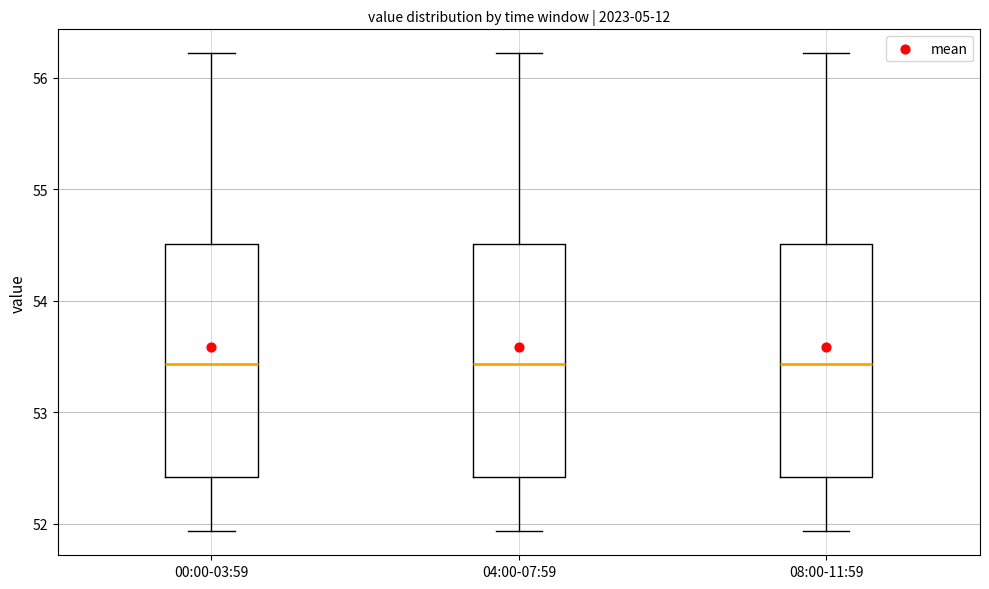

Reading left to right, transcribe this box plot: for each box, give where its median line is, the range the box spans, and where its two whiskers end, as read against the y-axis. The values are not printed on the chart, so give them approximately, as read against the axis.

00:00-03:59: median 53.4, box 52.4 to 54.5, whiskers 51.9 to 56.2
04:00-07:59: median 53.4, box 52.4 to 54.5, whiskers 51.9 to 56.2
08:00-11:59: median 53.4, box 52.4 to 54.5, whiskers 51.9 to 56.2